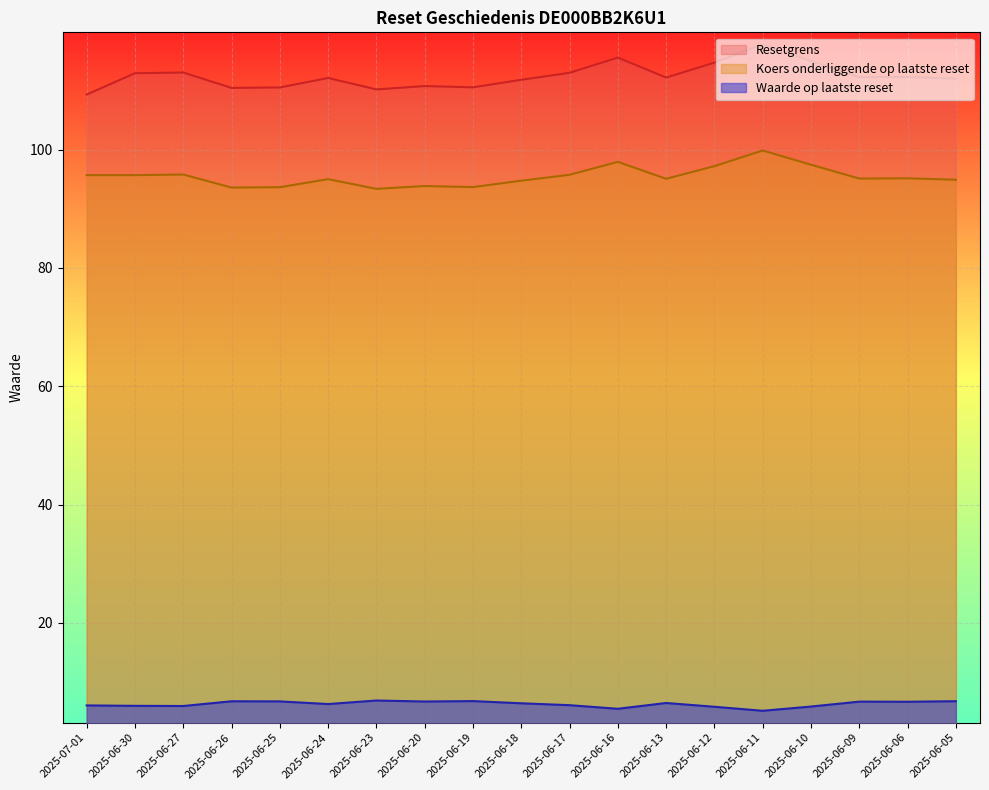

How many lines are shown in the chart?

3